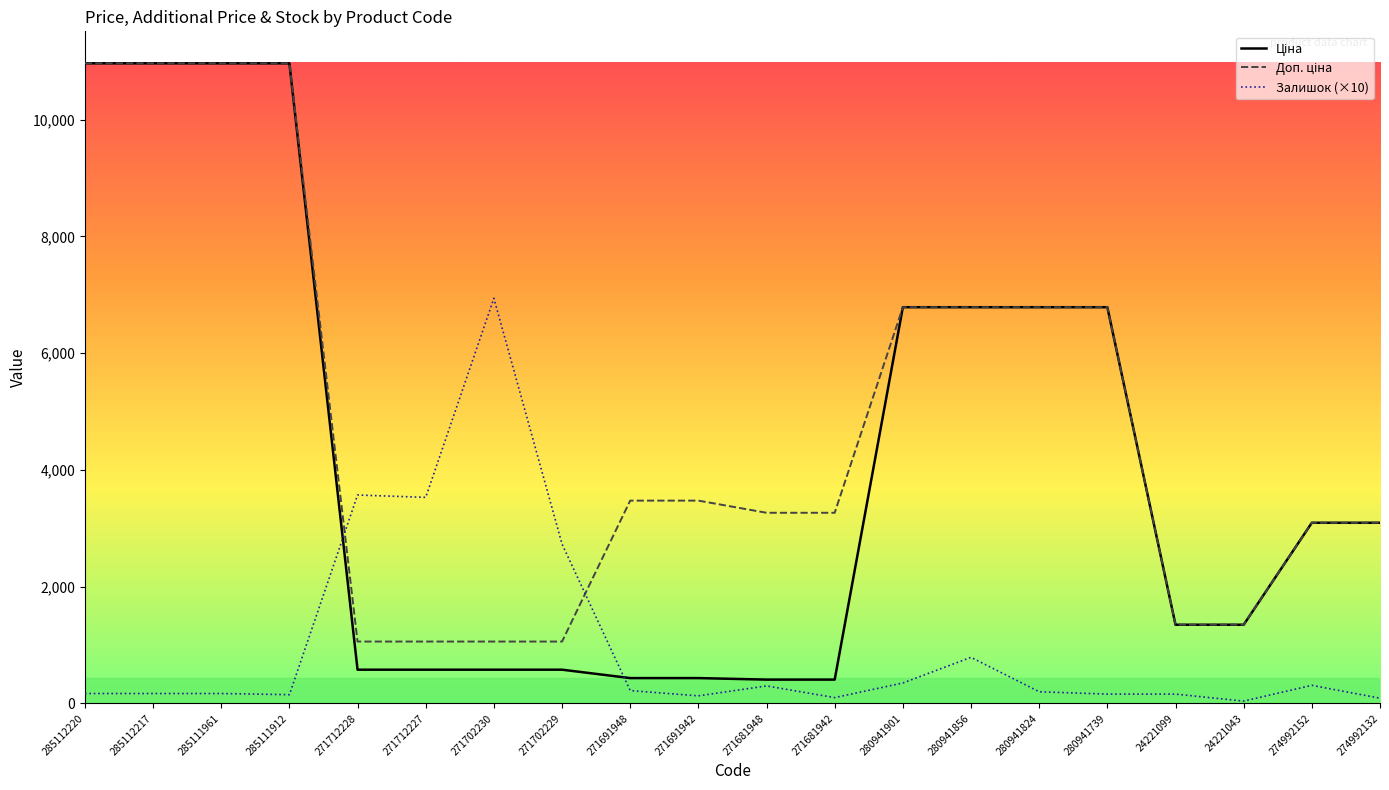

What is the greatest value displayed?

10964.4